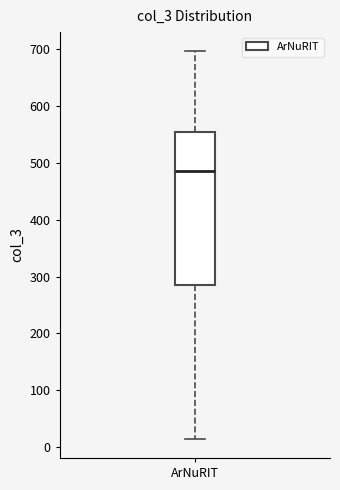

Read this box plot against the y-axis: the position of the median line, the range covered by the box, and the ends of both whiskers. The values are not printed on the chart, so give them approximately, as read against the axis.

median 490, box 280 to 550, whiskers 20 to 700